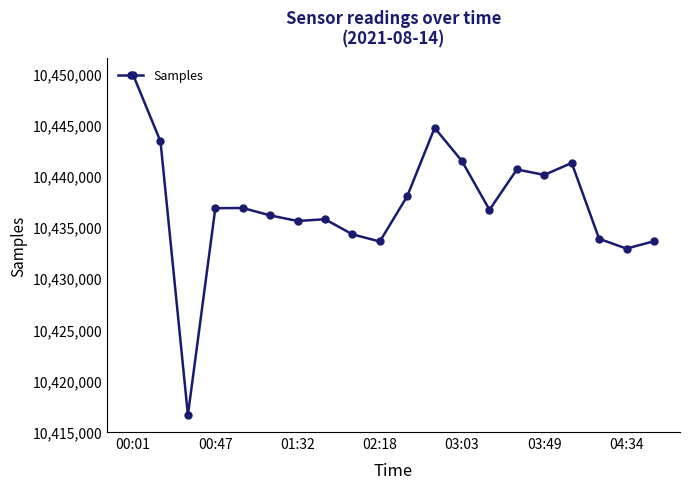

What is the maximum value shown in the chart?

10449866